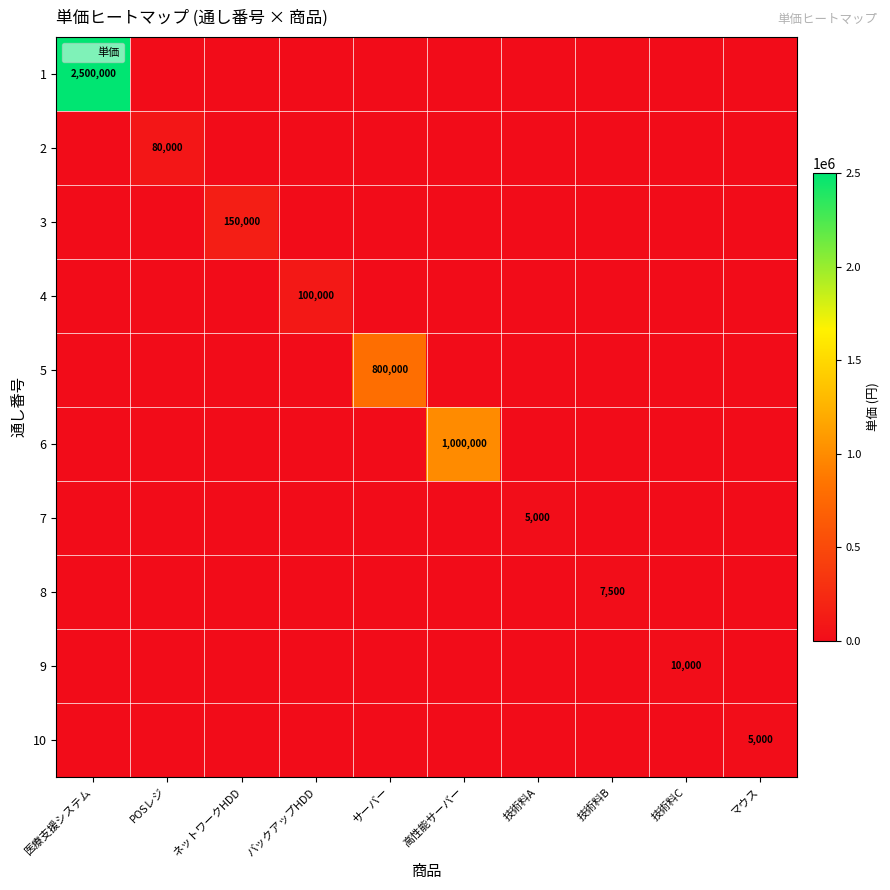

The value of 2 at POSレジ is 137989. True or false?

False